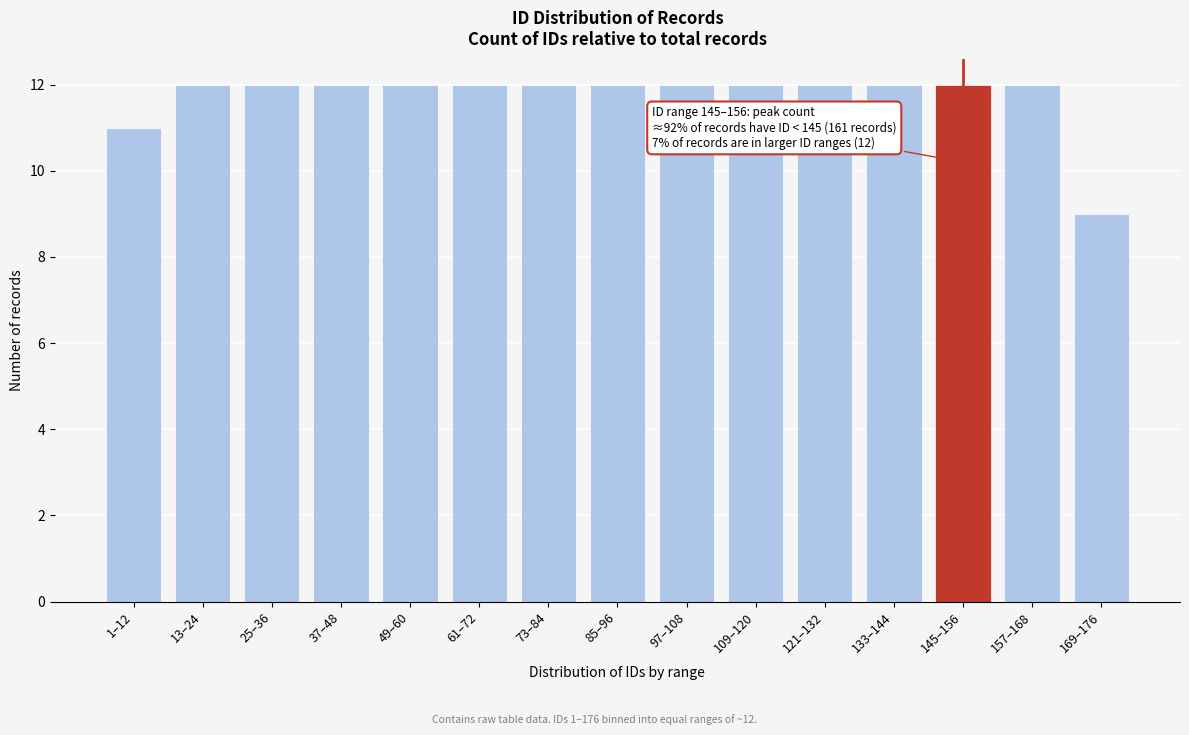

Reading right to left, transcribe all the data shown in this chart.

9	12	12	12	12	12	12	12	12	12	12	12	12	12	11